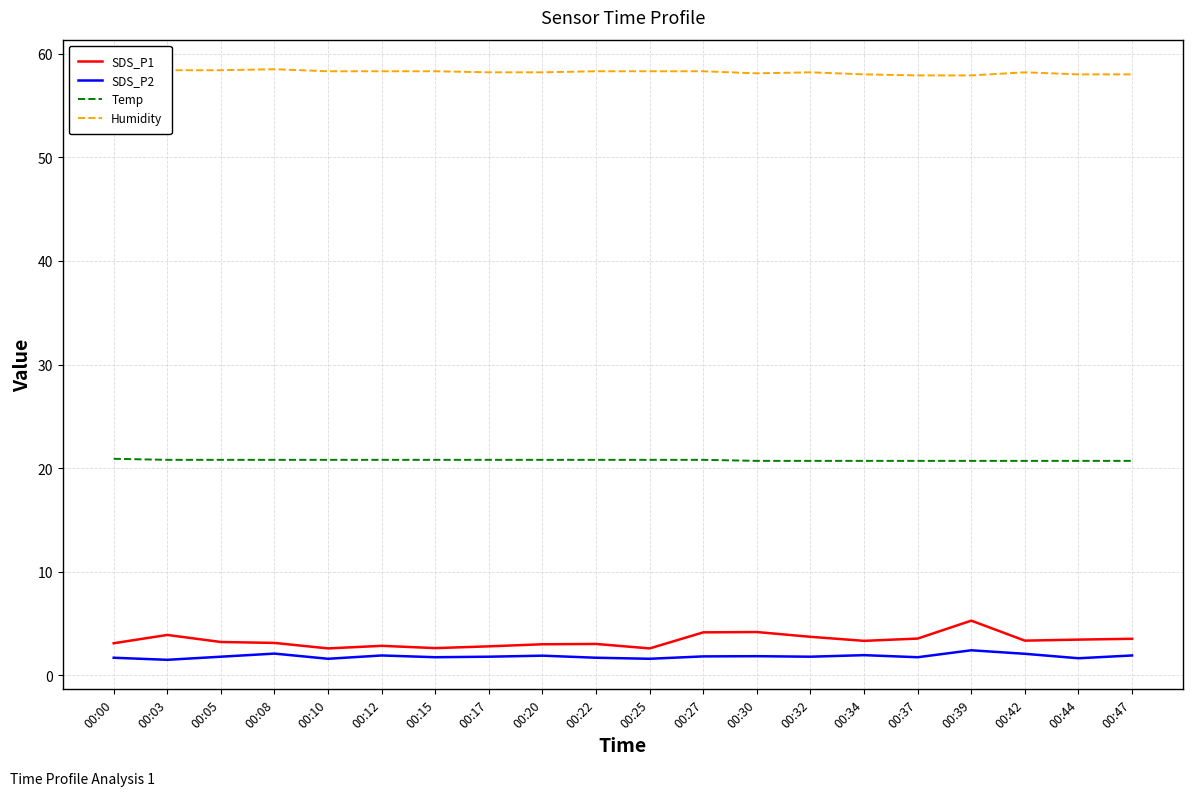

List the series in order of their peak value, lowest first.

SDS_P2, SDS_P1, Temp, Humidity